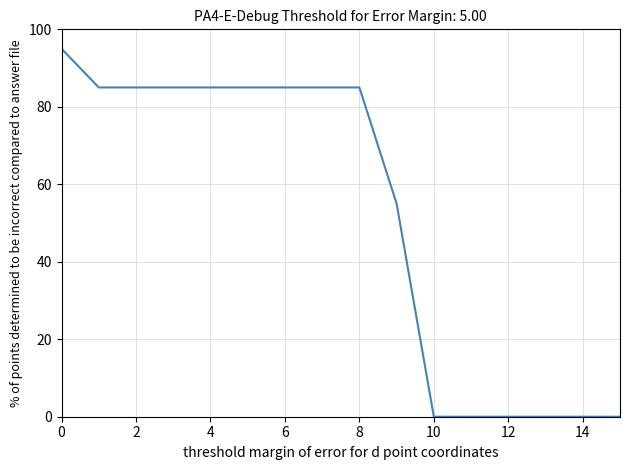

What is the greatest value displayed?

95.0